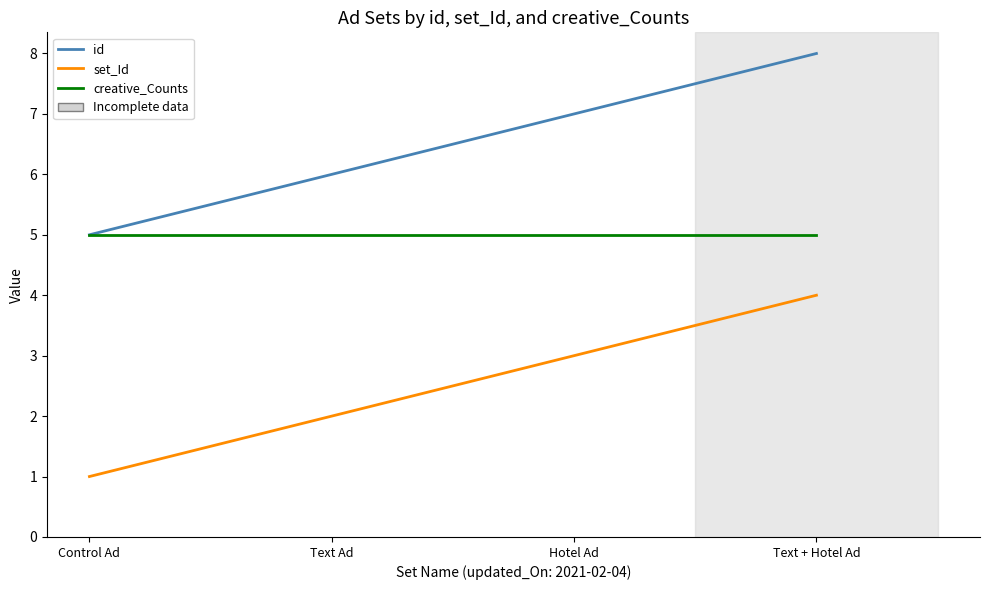

How many series are shown in this chart?

3